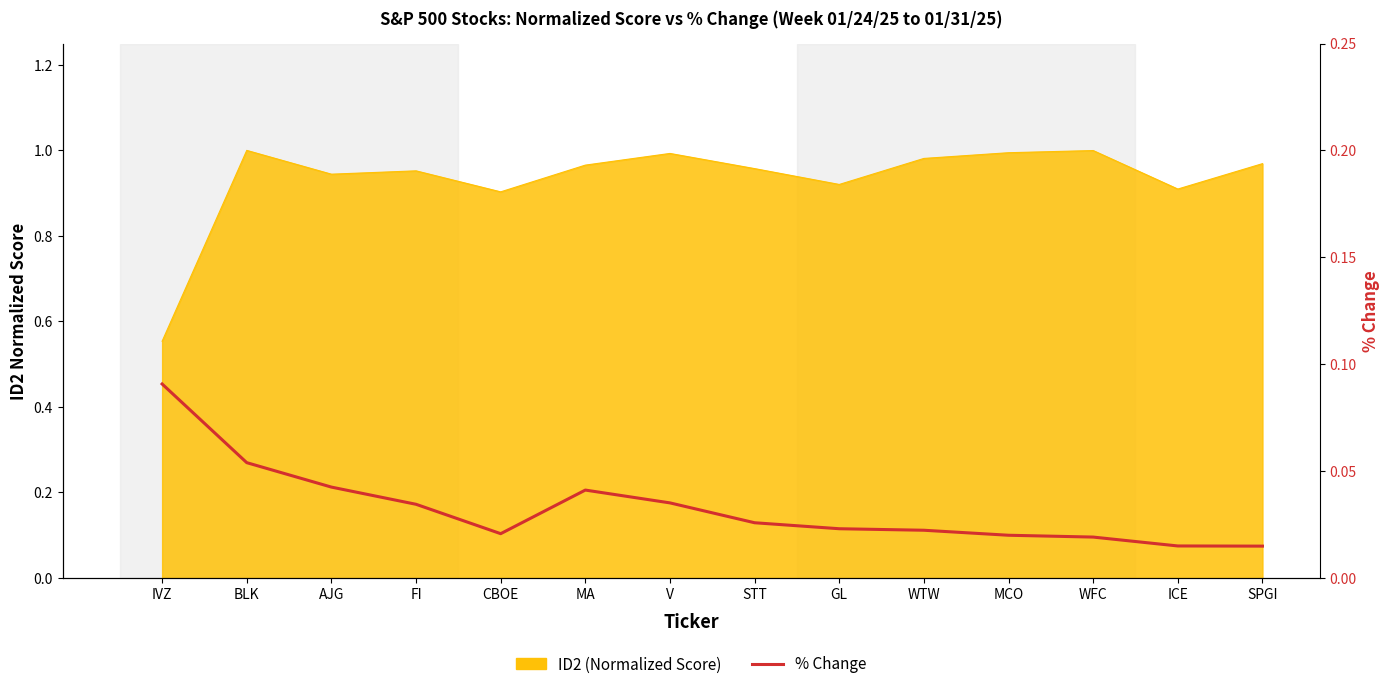

At which category does the data reach its first local peak?

MA